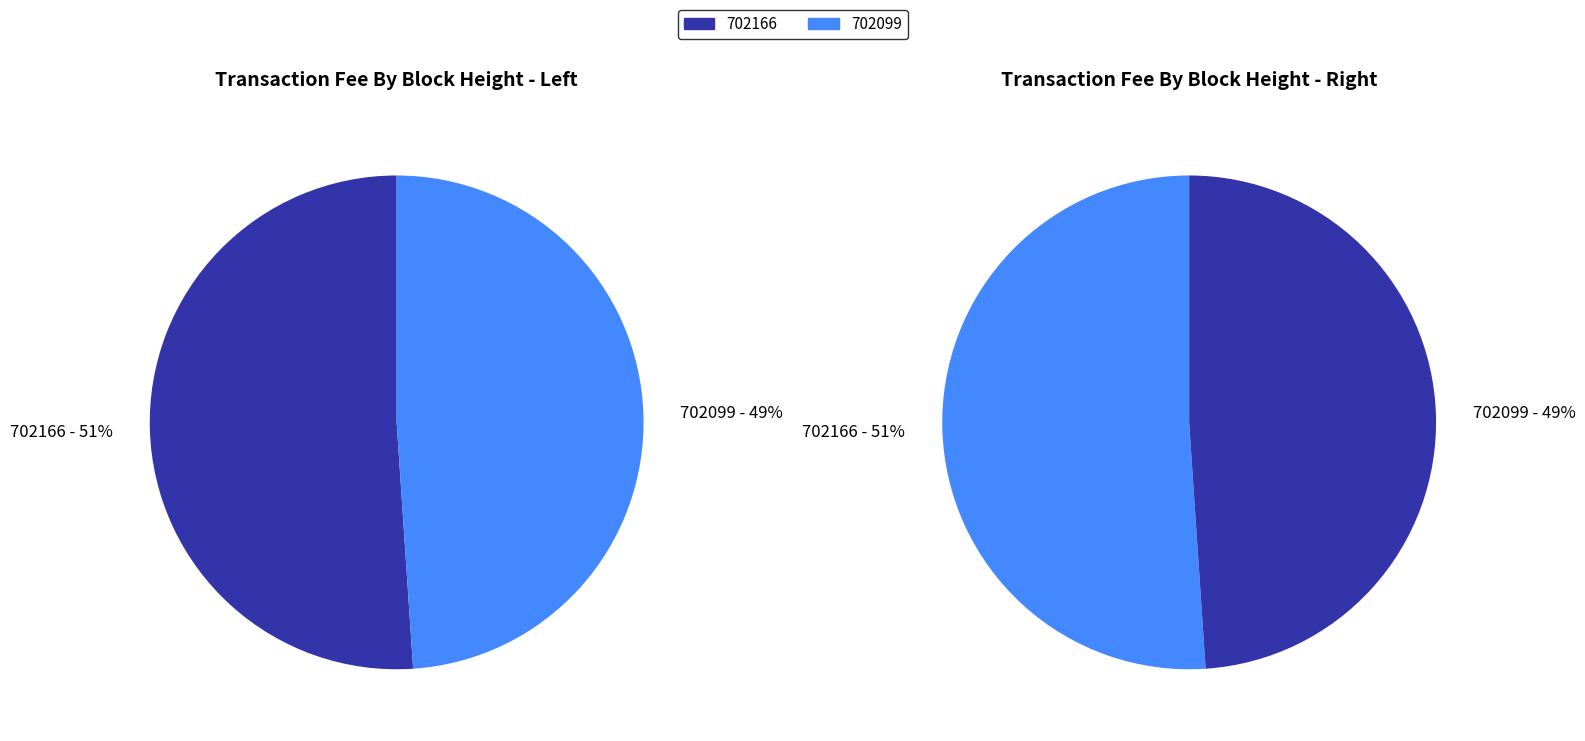

Which category has the smallest portion of the pie?

702099